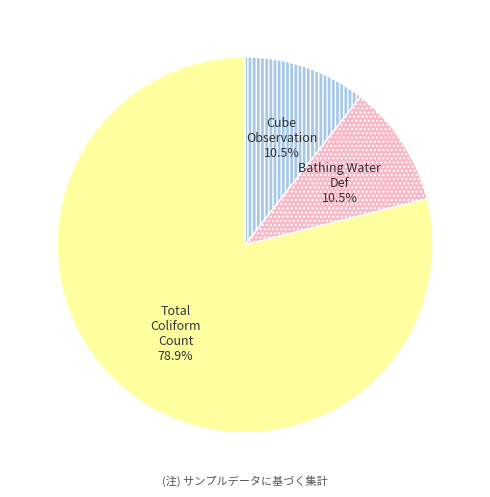

Is it true that Total Coliform Count is 90% of the pie?

False